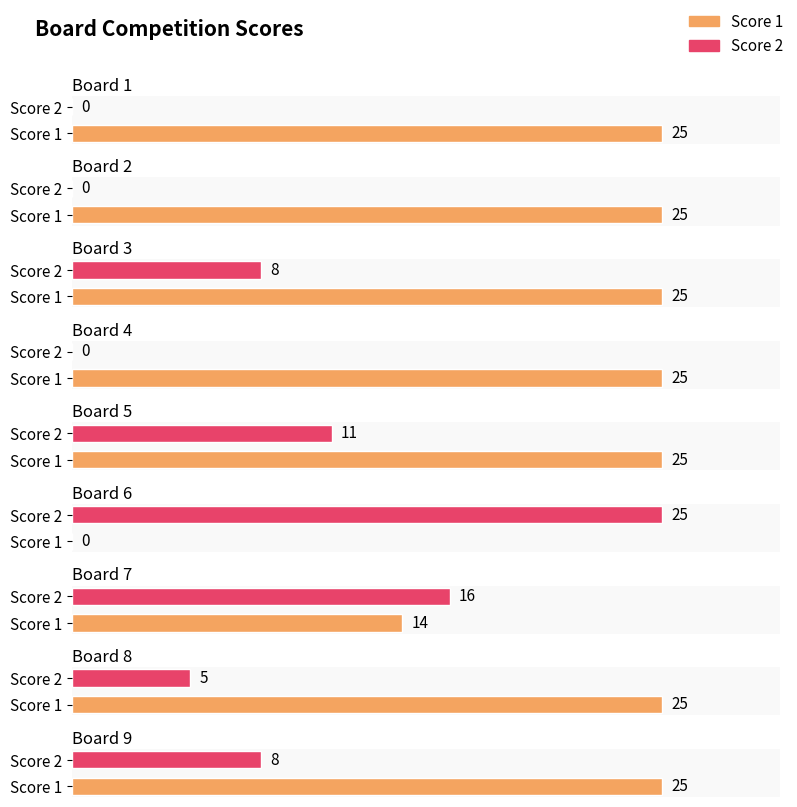

Is the value of Score 1 at 9 greater than the value of Score 2 at 1?

Yes